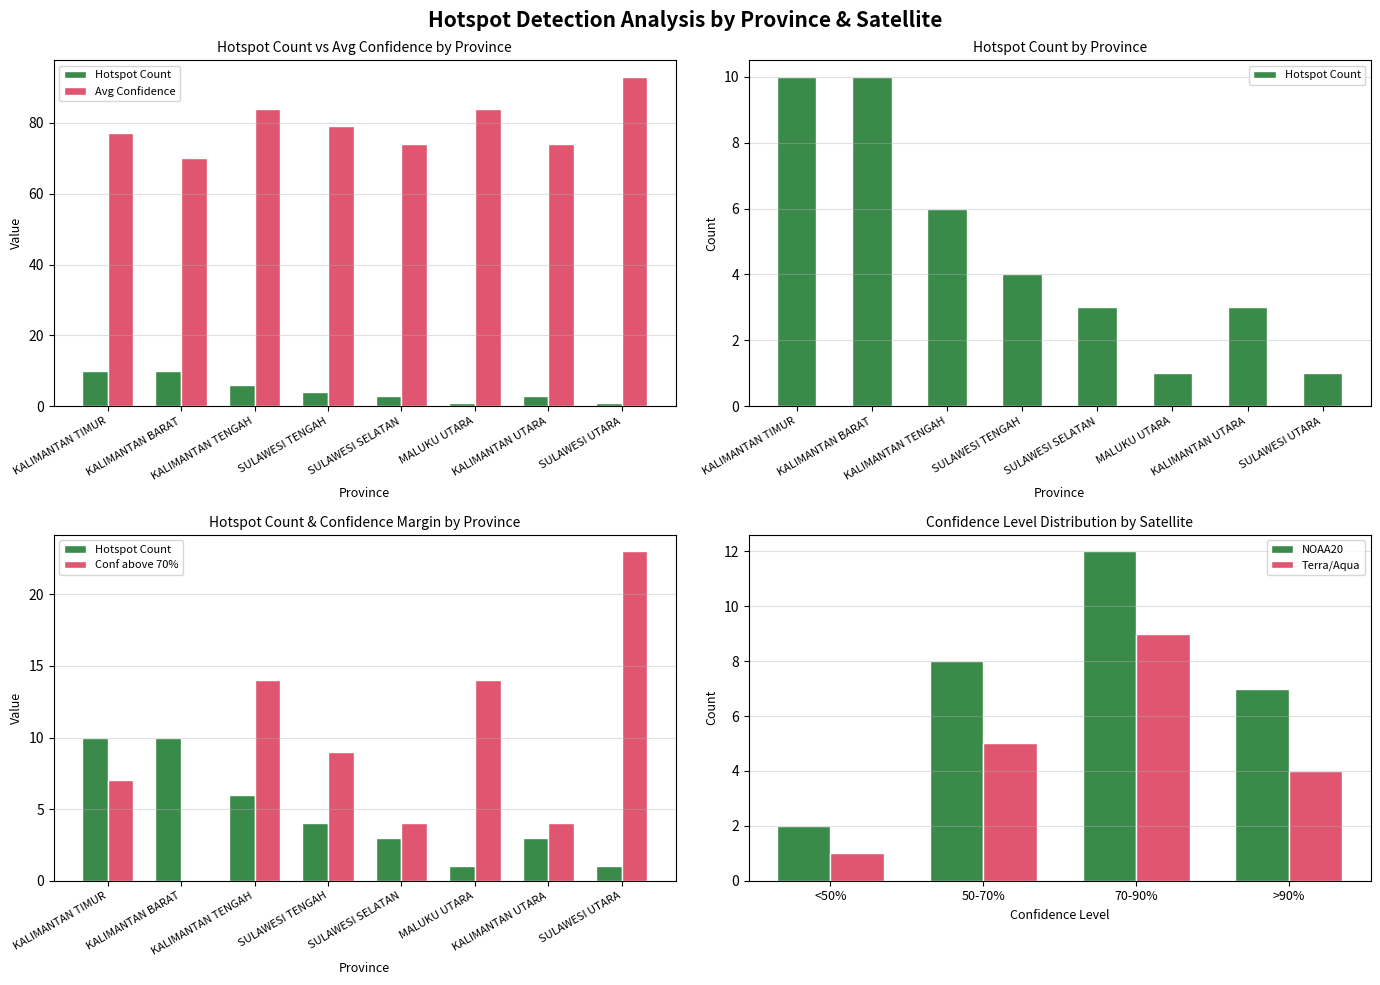

Where is Avg Confidence nearest to the value 76?

KALIMANTAN TIMUR